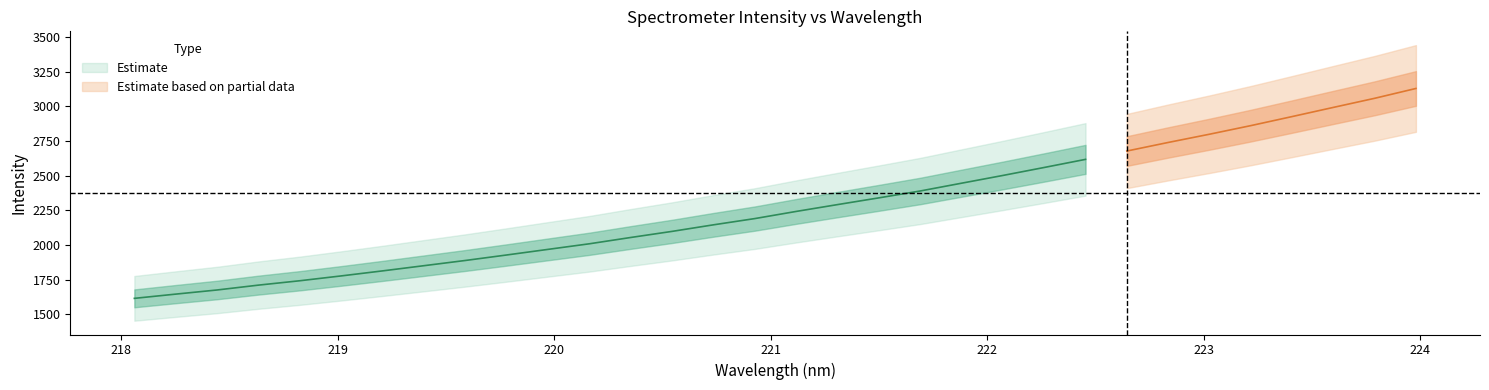

Does the chart display data point markers on the line(s)?

No